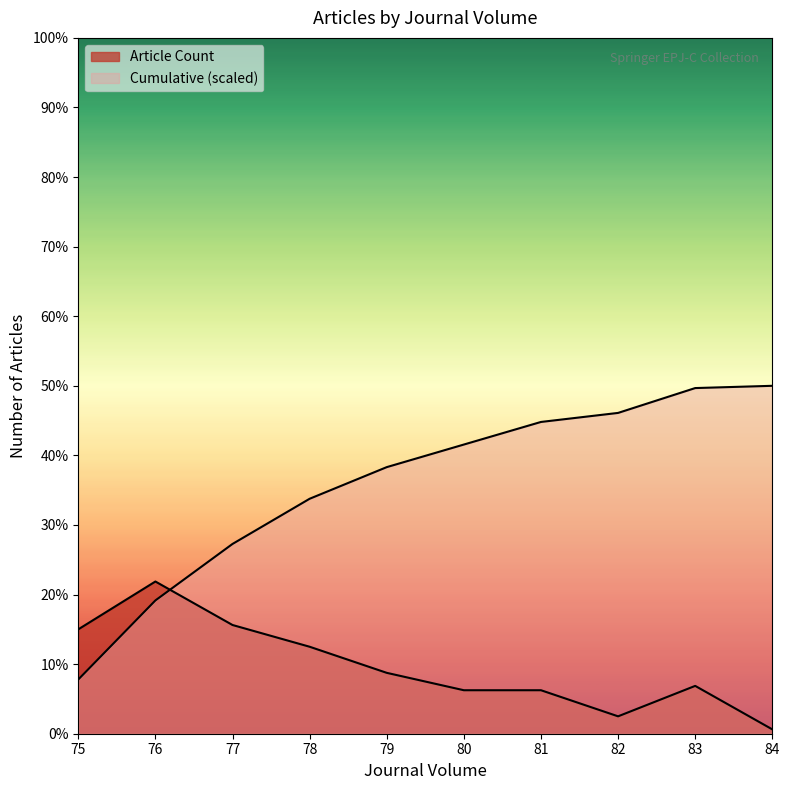

Does the chart display data point markers on the line(s)?

No